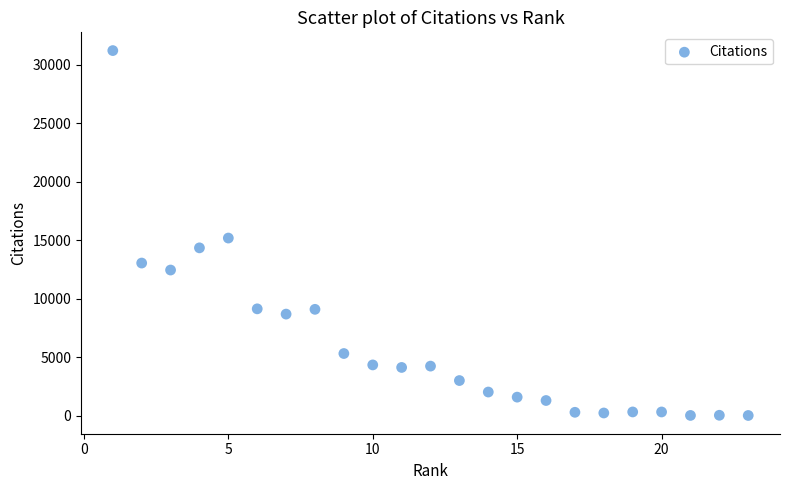

What Y value in the scatter plot is closest to 15610?

15181